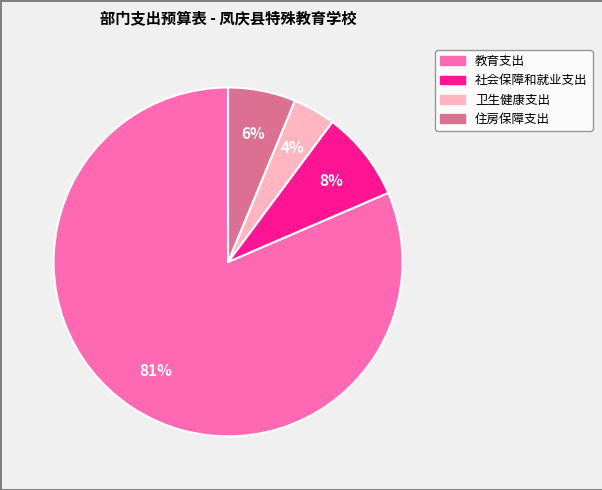

Between 社会保障和就业支出 and 住房保障支出, which is larger?

社会保障和就业支出